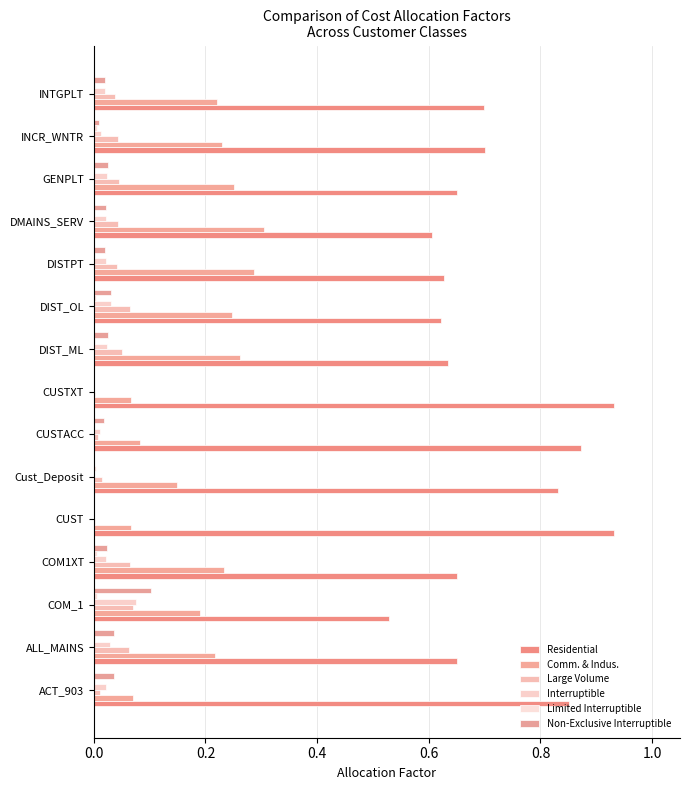

How many data points does each series have?

15